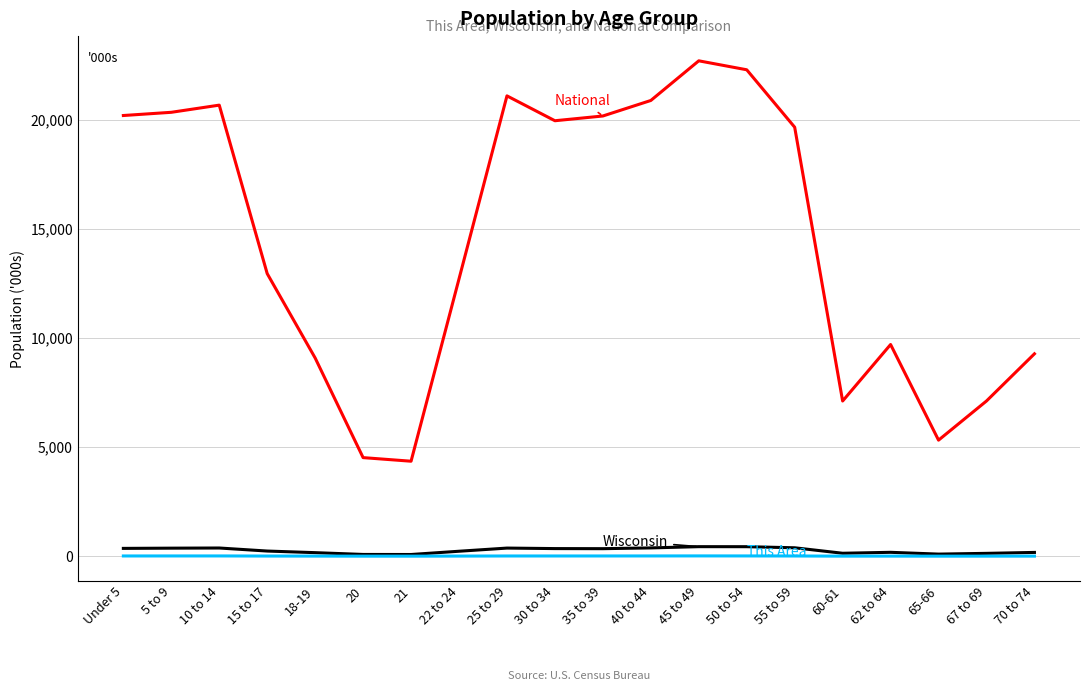

What is the greatest value displayed?

22708.6